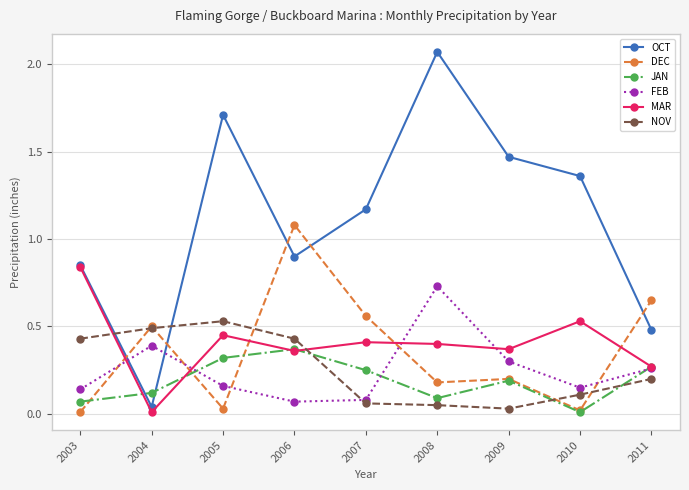

After their last crossing, which series has the higher values: OCT or DEC?

DEC